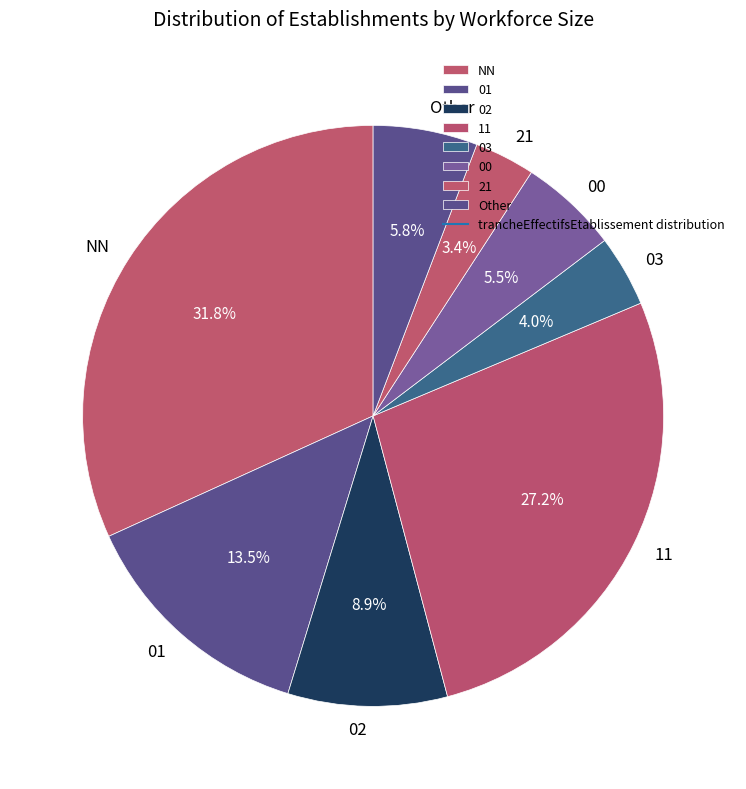

True or false: 00 accounts for 1% of the total.

False